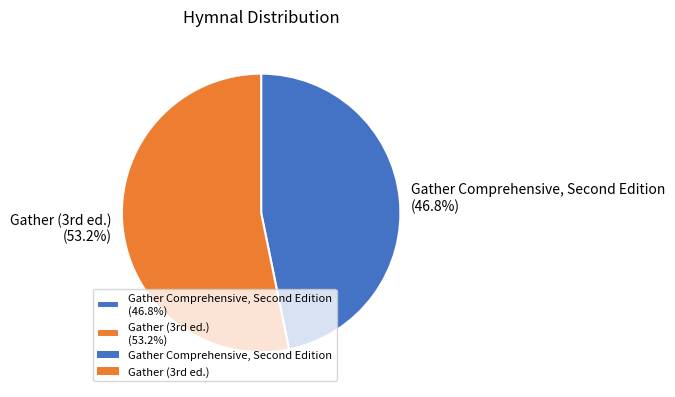

Which category accounts for the majority?

Gather (3rd ed.)